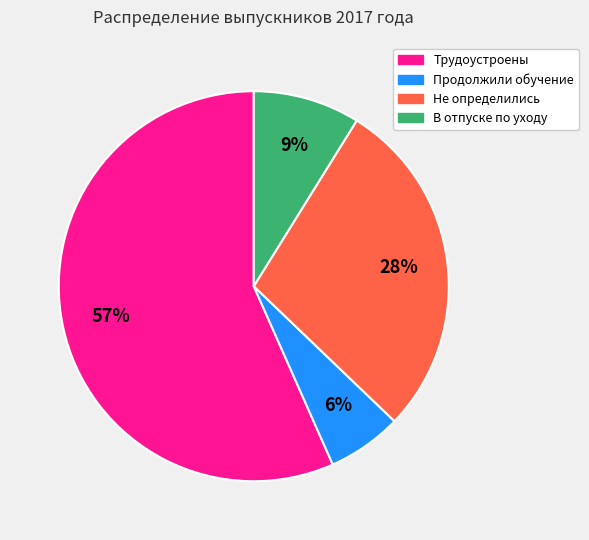

Which has a higher value, Не определились or Продолжили обучение?

Не определились